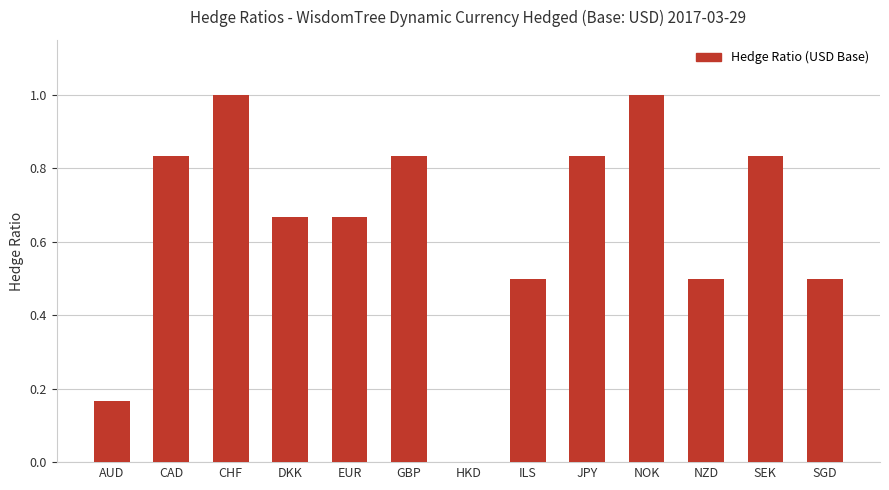

What is the sum of the values at CHF and GBP?

1.8